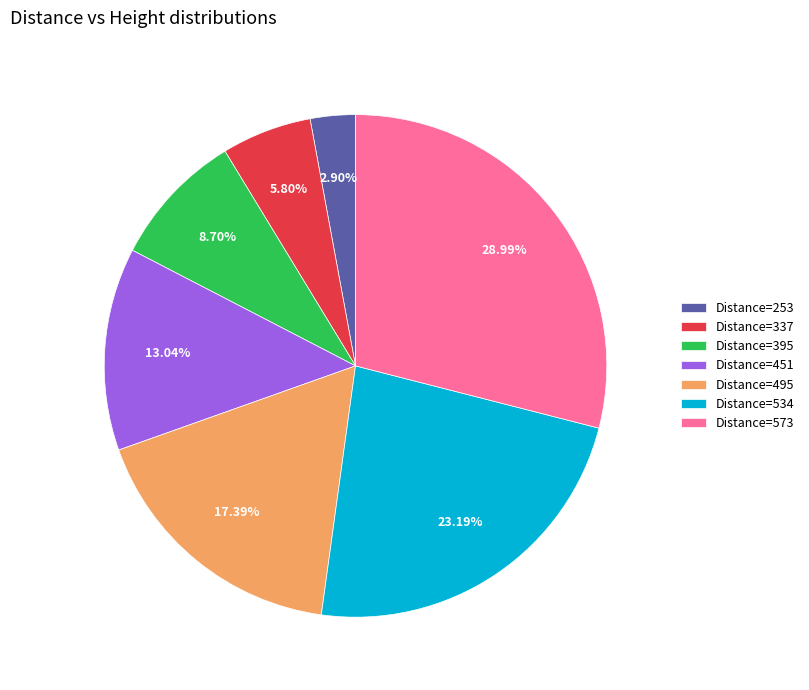

How many segments does this pie chart have?

7